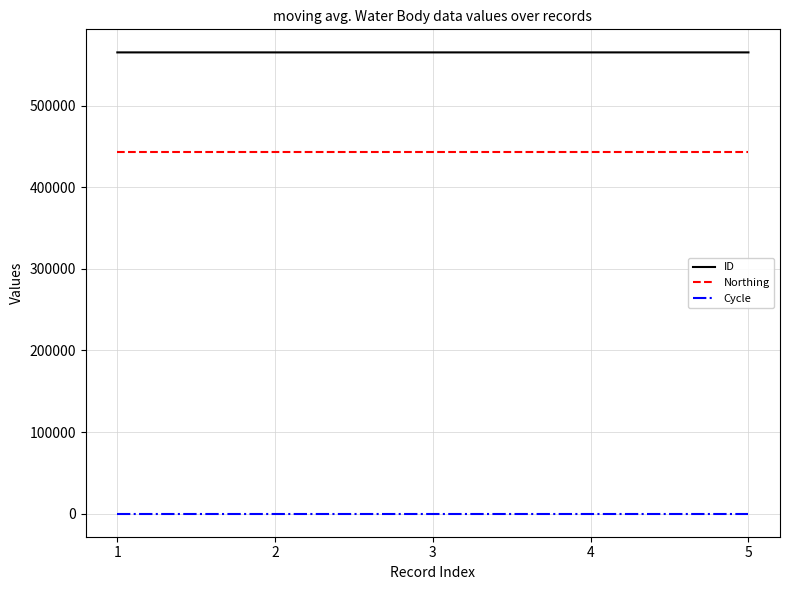

Rank the series by their maximum value, from lowest to highest.

Cycle, Northing, ID